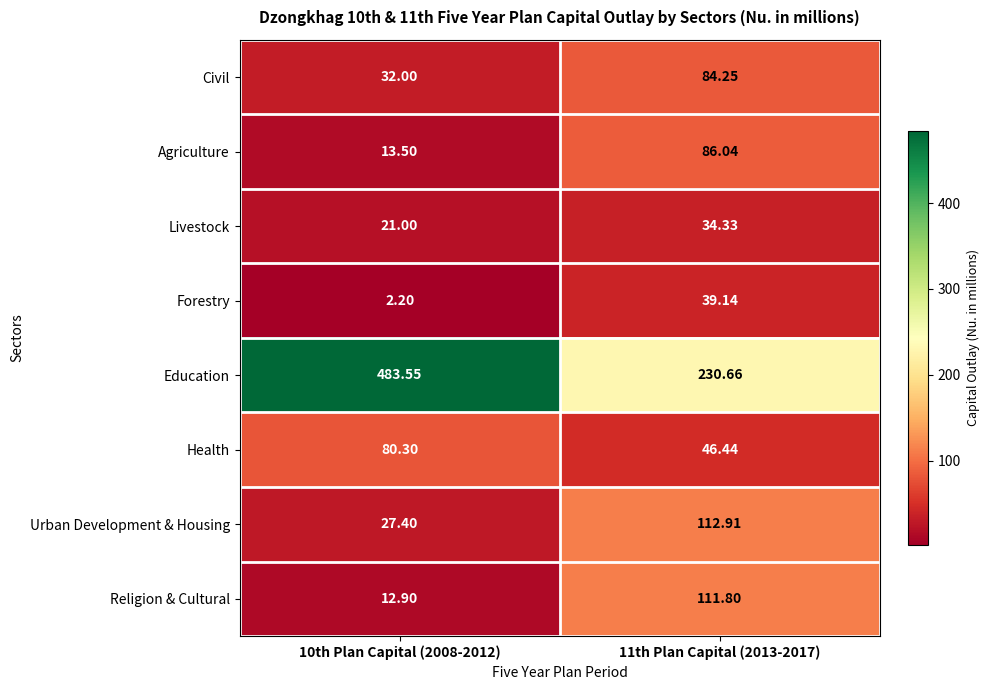

How many values in the Education series are below 483?

1